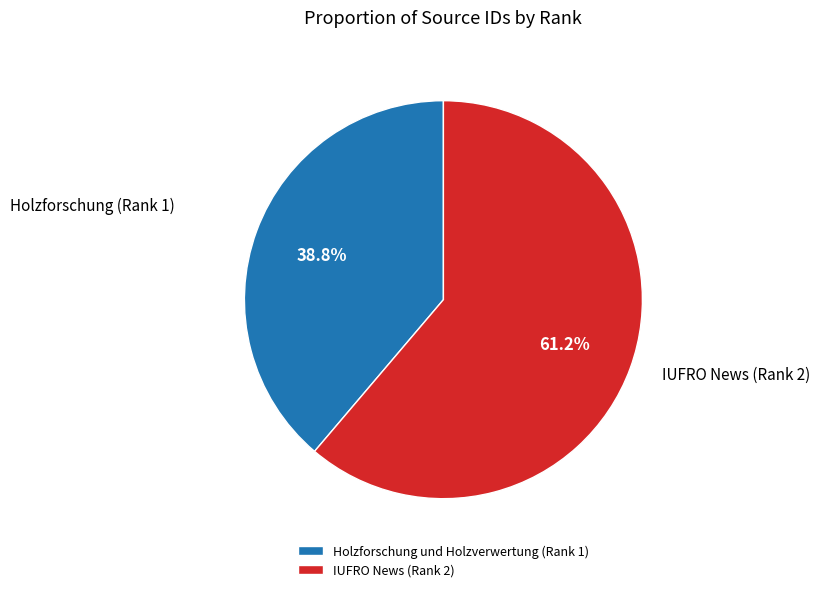

Which has a higher value, IUFRO News (Rank 2) or Holzforschung und Holzverwertung (Rank 1)?

IUFRO News (Rank 2)